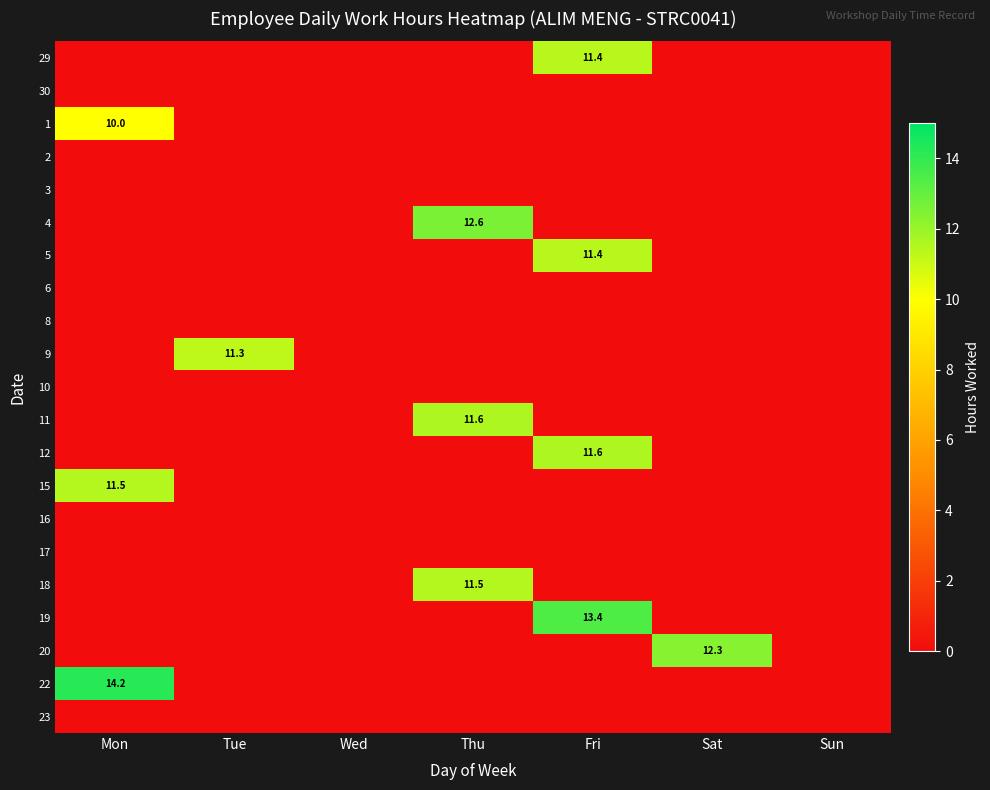

How many distinct data groups are displayed?

21